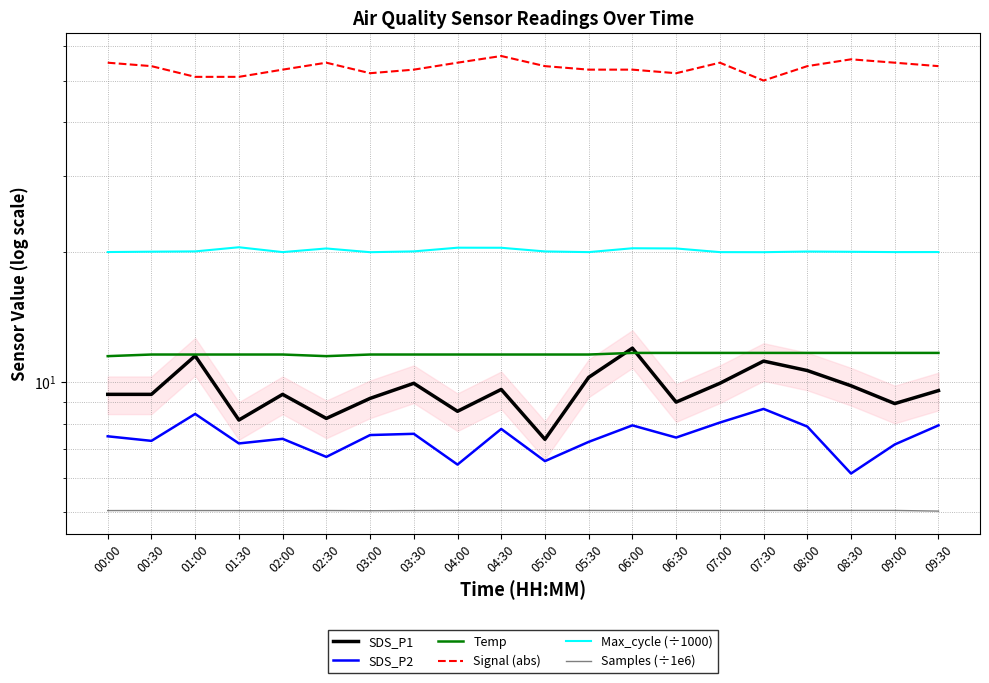

List the labels in order of Samples (÷1e6) value, smallest first.

09:30, 03:00, 02:00, 01:30, 00:00, 01:00, 03:30, 00:30, 02:30, 06:00, 08:00, 07:30, 06:30, 05:30, 07:00, 04:00, 09:00, 04:30, 08:30, 05:00